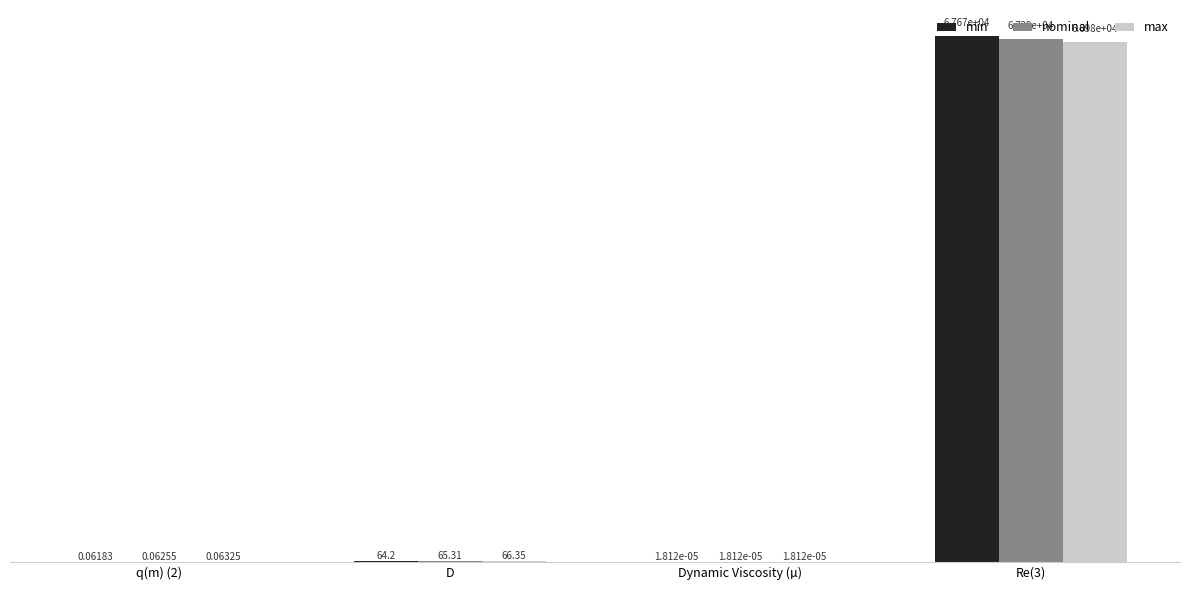

At which category is the sum across all series the highest?

Re(3)